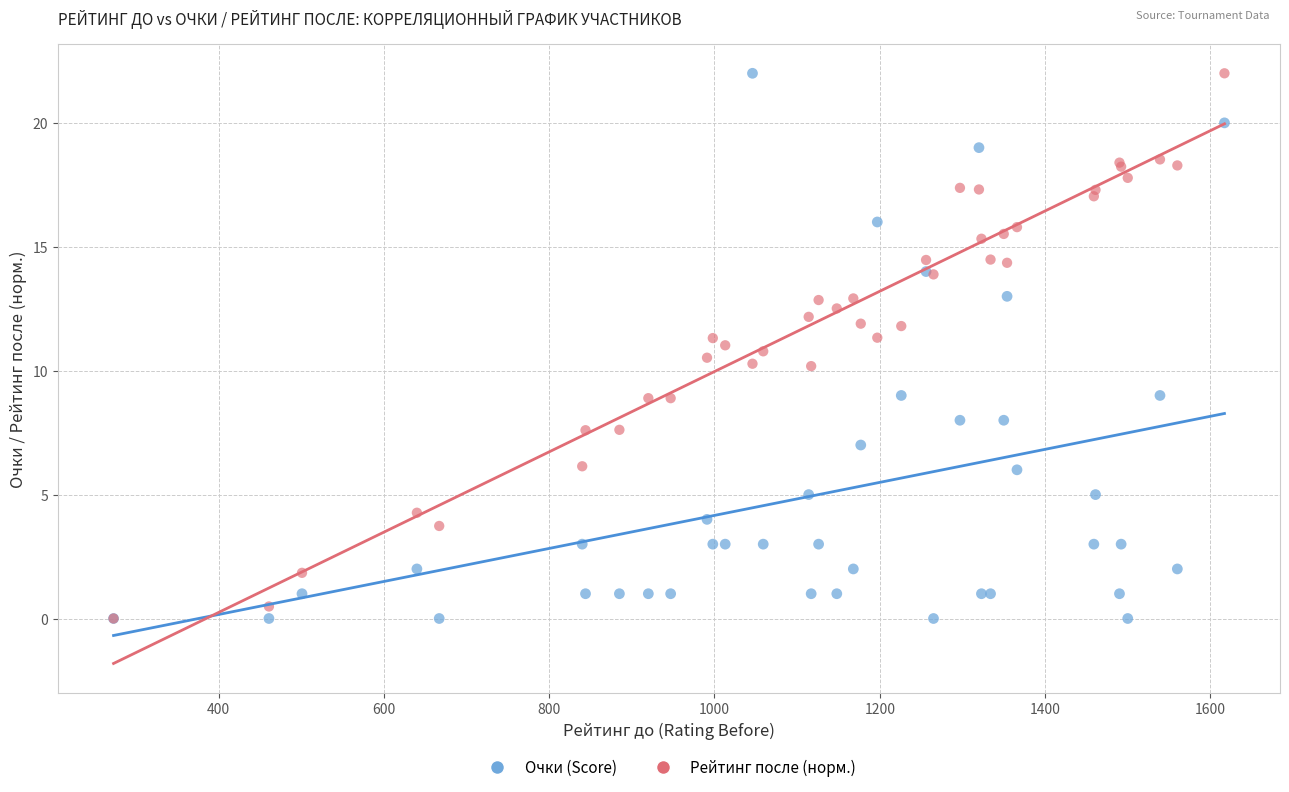

What are all the series names shown in the legend?

Очки (Score), Рейтинг после (норм.)